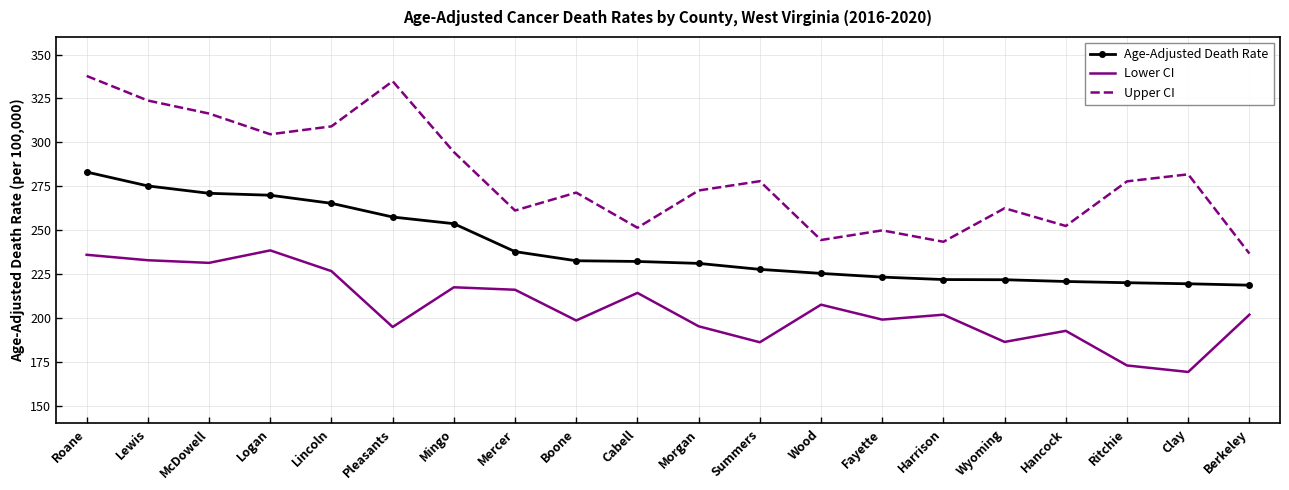

What value does the Age-Adjusted Death Rate series have at Wyoming?

221.8